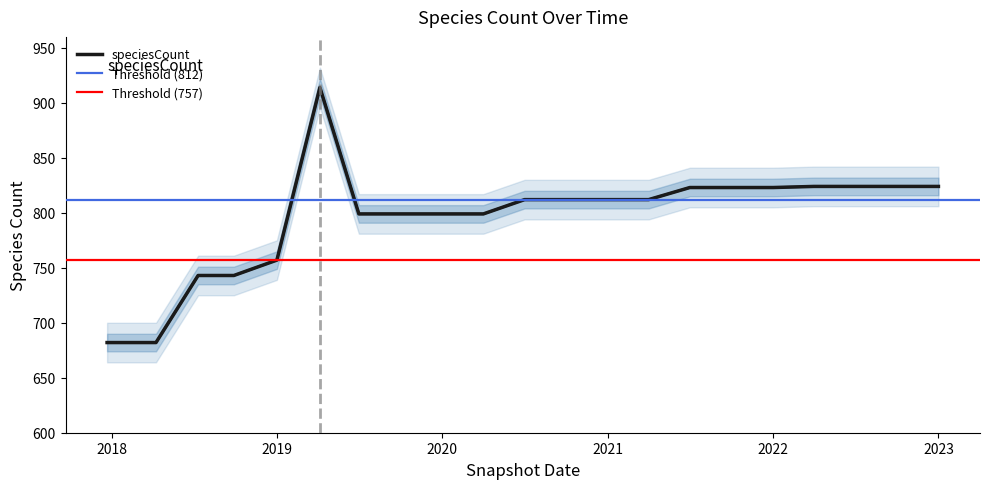

Where is the data nearest to the value 798?

2019-07-01